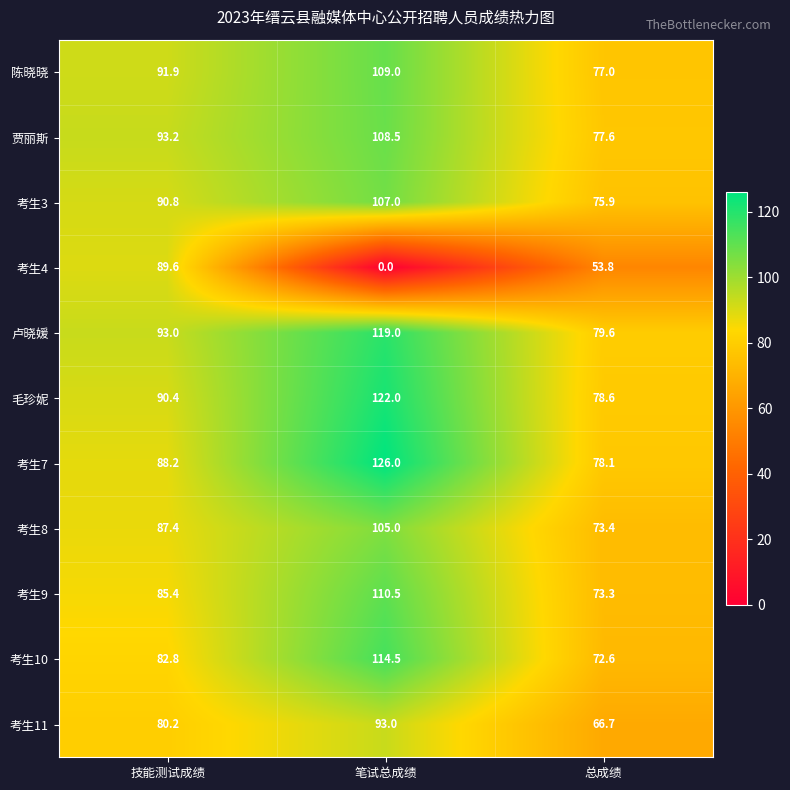

What is the average value of the 毛珍妮 series?

97.0